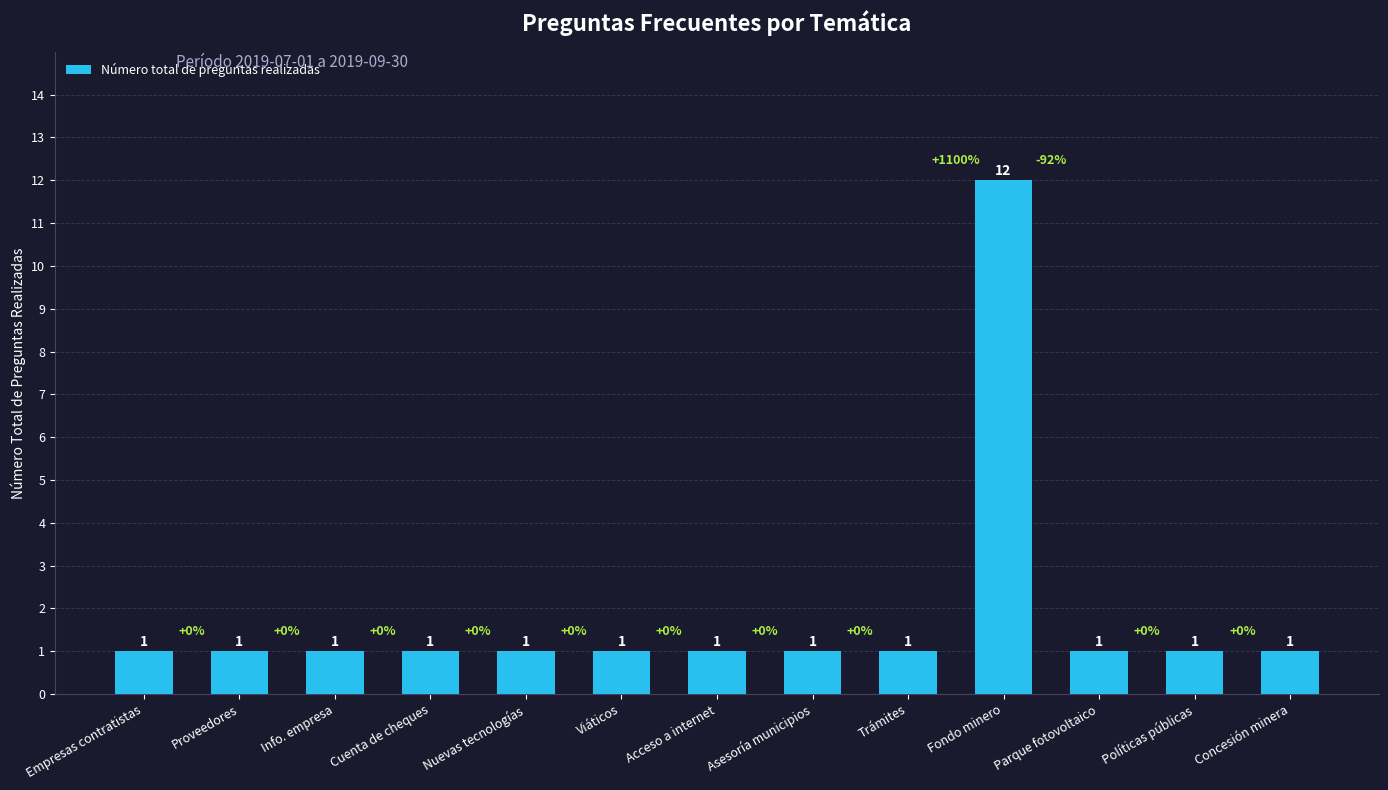

How many distinct data groups are displayed?

1